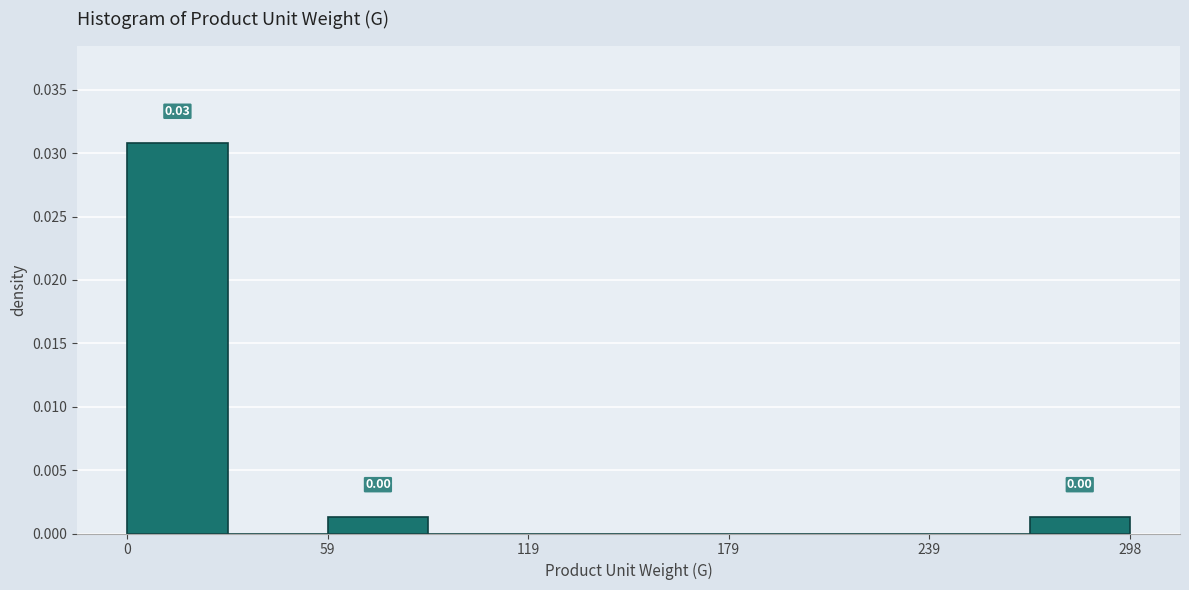

Read against the x-axis, roughly where is the centre of the tallest bar?

20